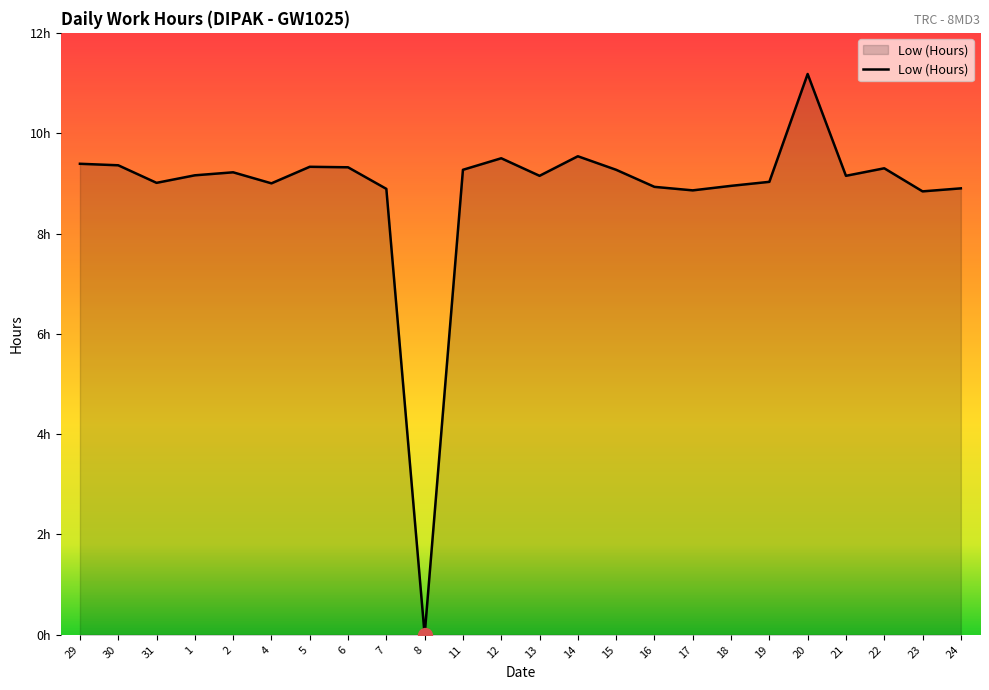

List the labels in order of value, smallest first.

8, 23, 17, 7, 24, 16, 18, 4, 31, 19, 13, 21, 1, 2, 11, 15, 22, 6, 5, 30, 29, 12, 14, 20